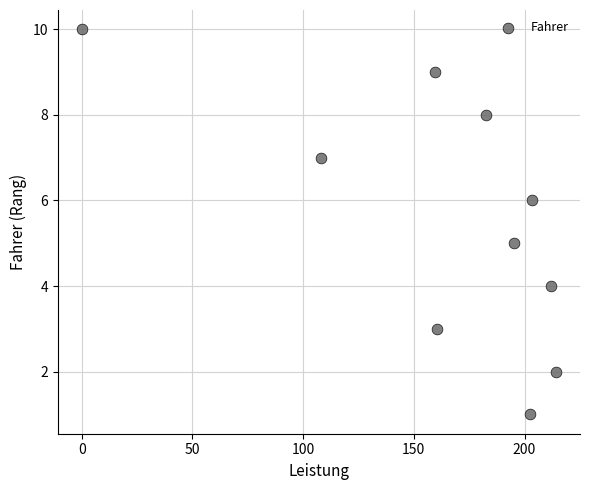

What is the range of Y values (max minus min)?

9